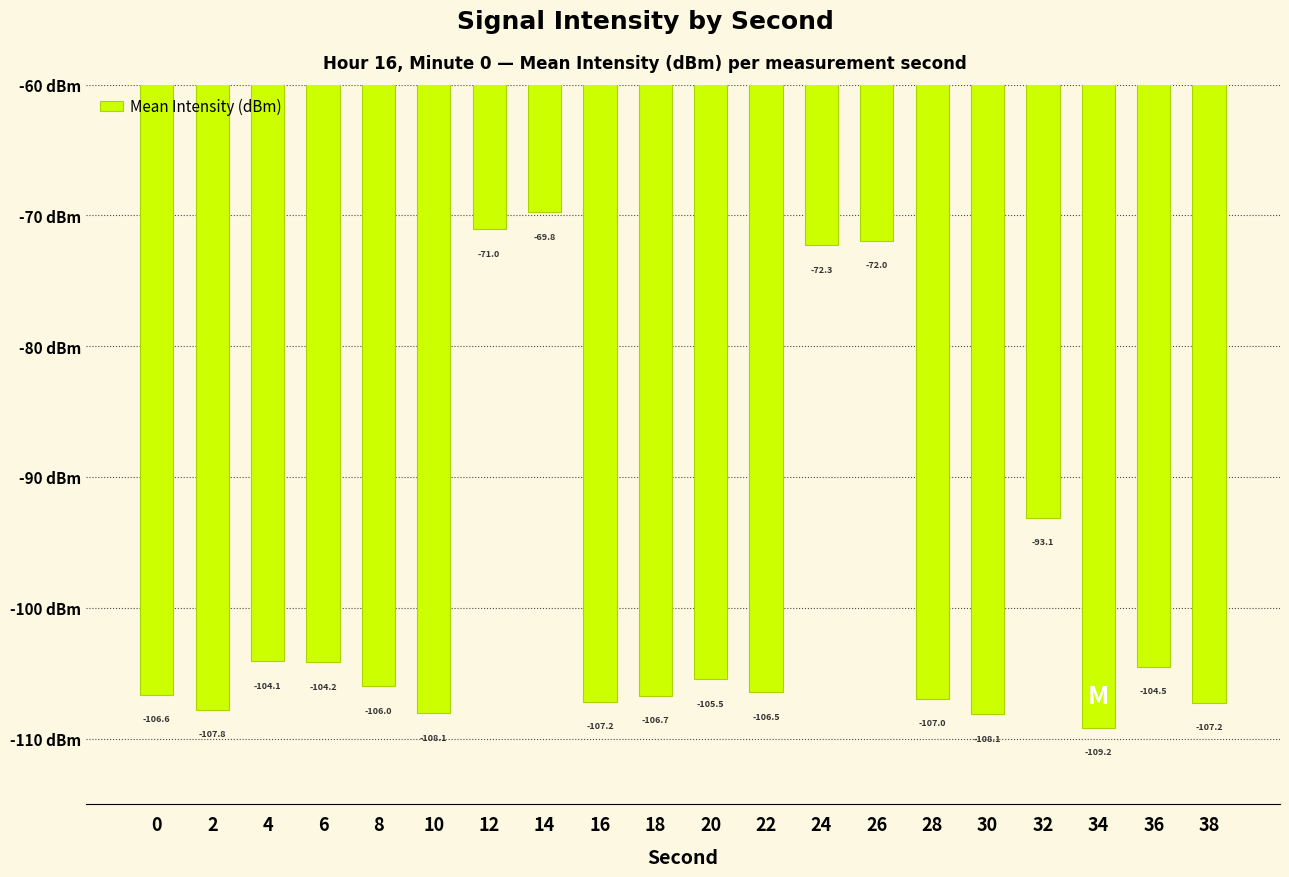

The value at 24 is -116.9. True or false?

False